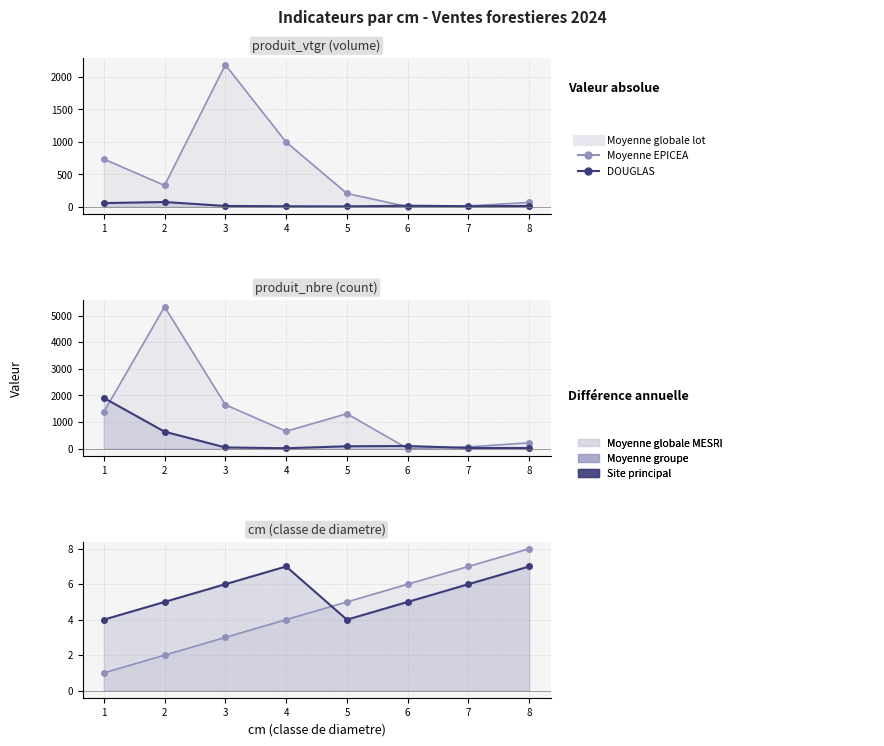

What is the average value of the DOUGLAS nbre series?

356.1